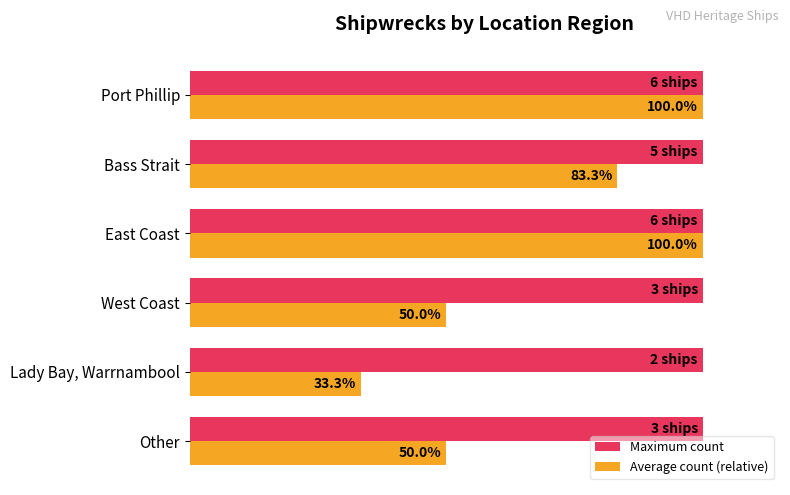

Which series has the largest total across all categories?

Maximum count